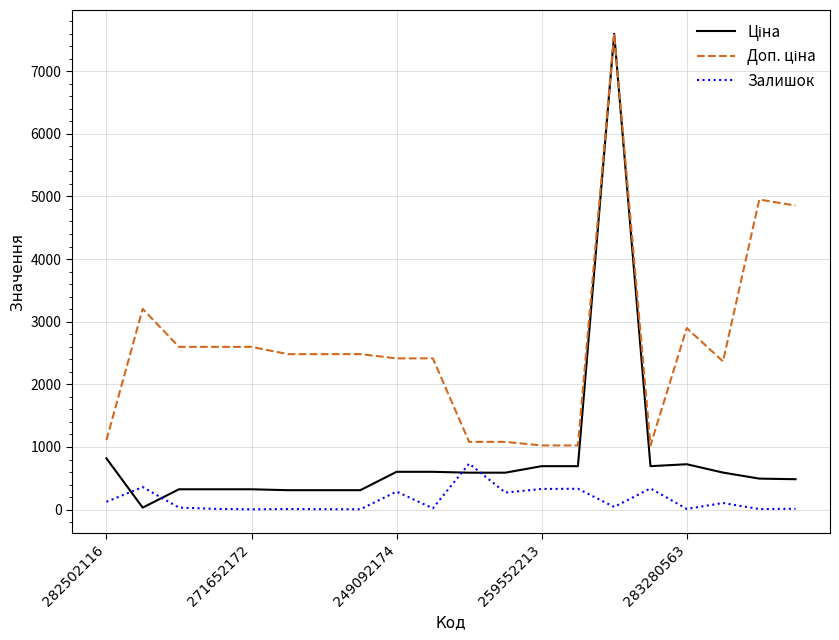

What is the highest value of the Залишок series?

735.0